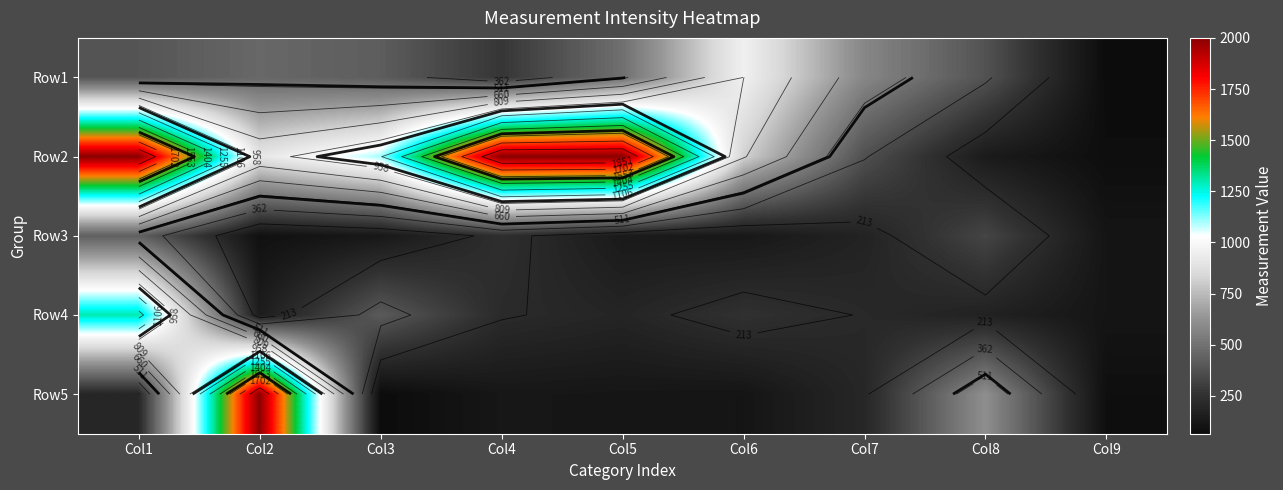

Rank the categories by Row1 value from highest to lowest.

Col6, Col7, Col5, Col2, Col3, Col1, Col8, Col4, Col9